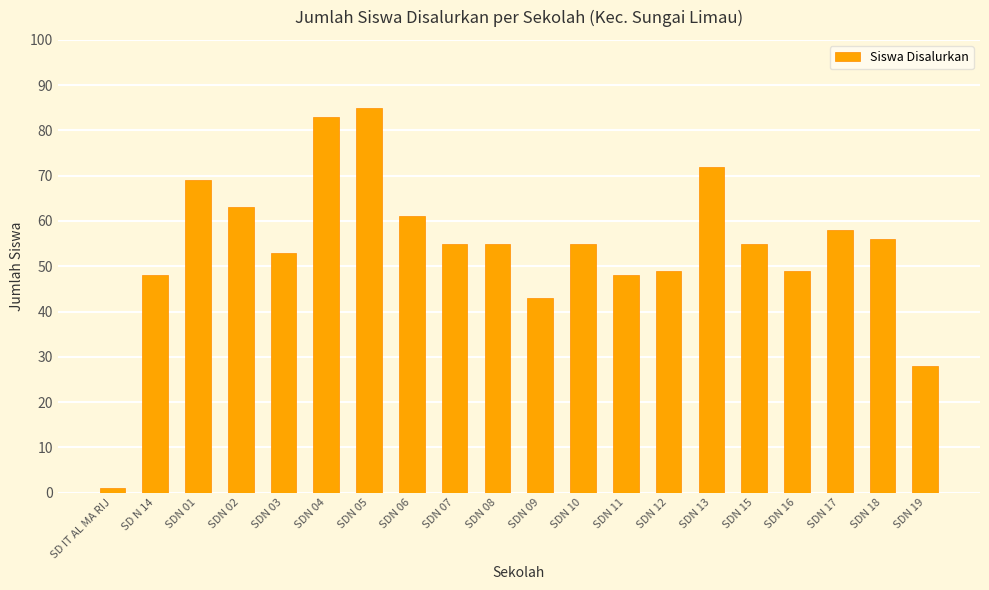

What is the greatest value displayed?

85